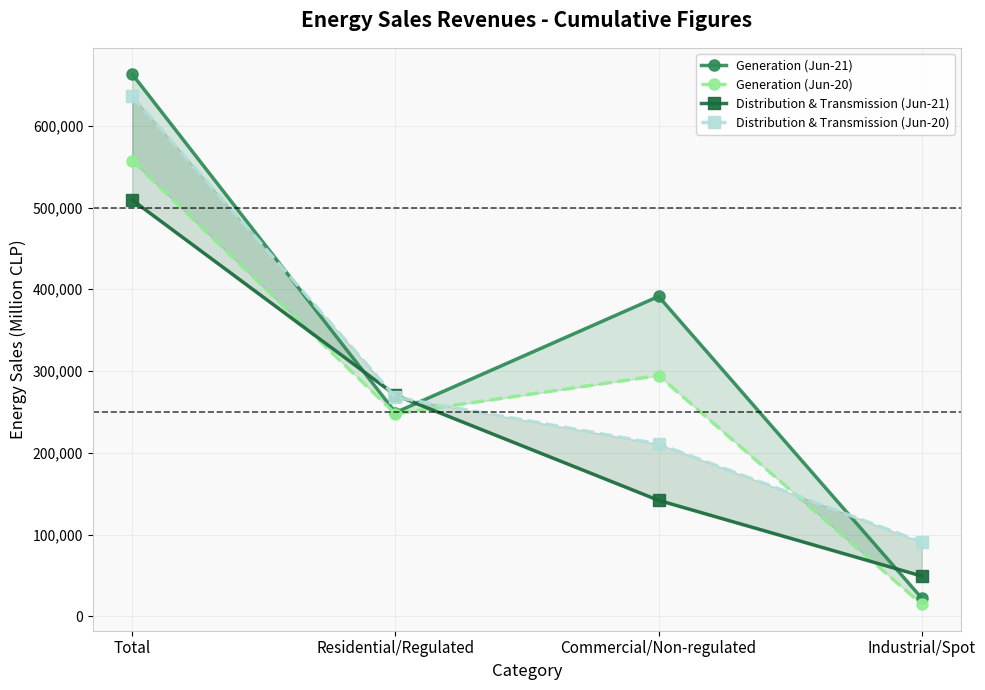

What position from the right is Commercial/Non-regulated?

2